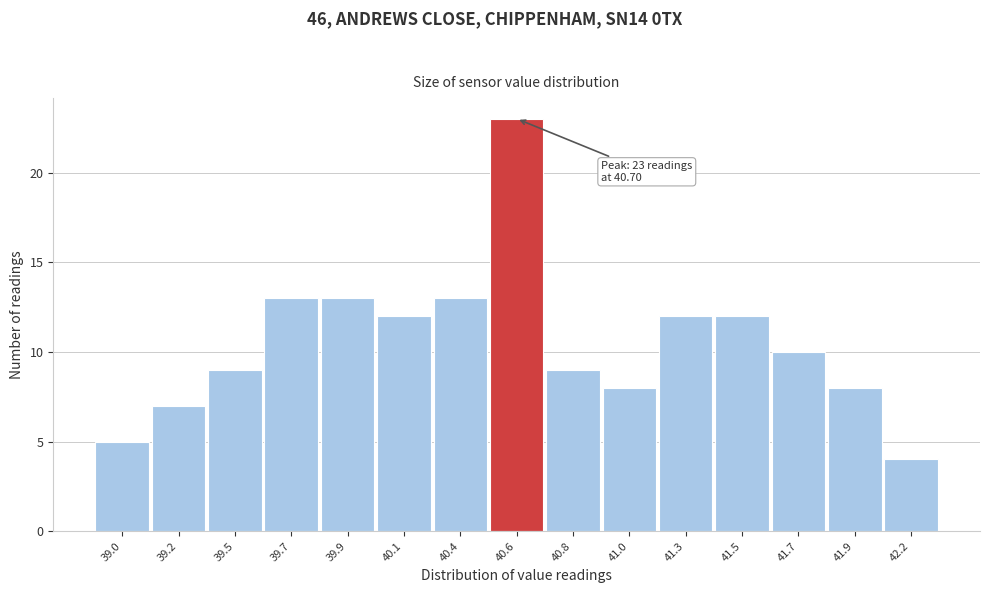

Reading left to right, extract all data points from this chart.

5	7	9	13	13	12	13	23	9	8	12	12	10	8	4